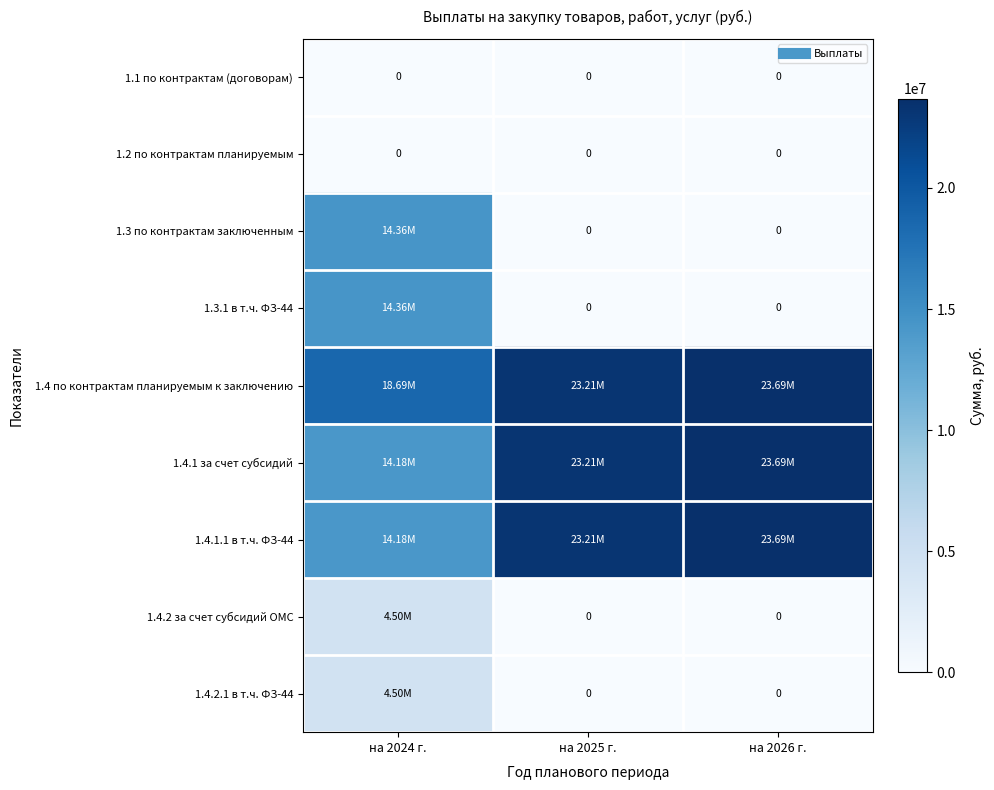

Between на 2024 г. and на 2026 г., which is larger?

на 2024 г.